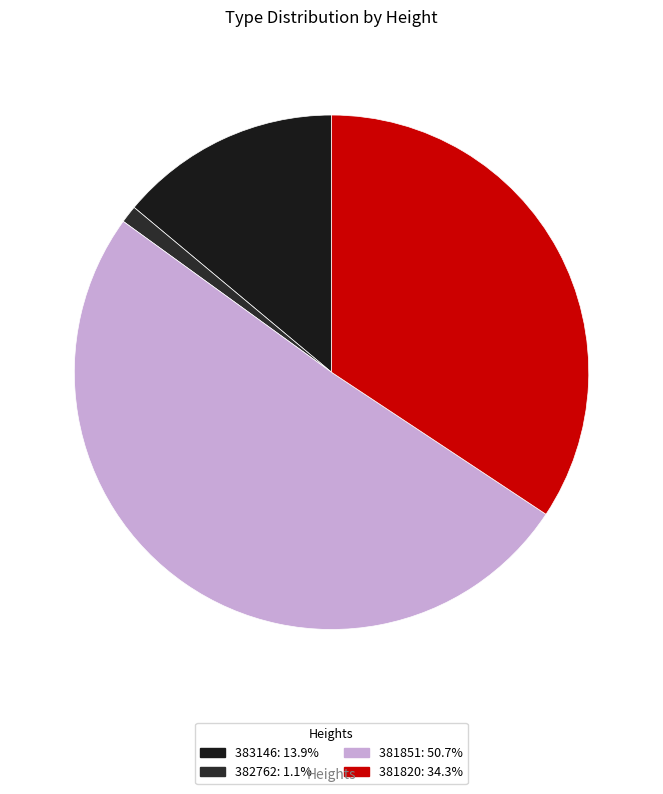

How many slices are in this pie chart?

4